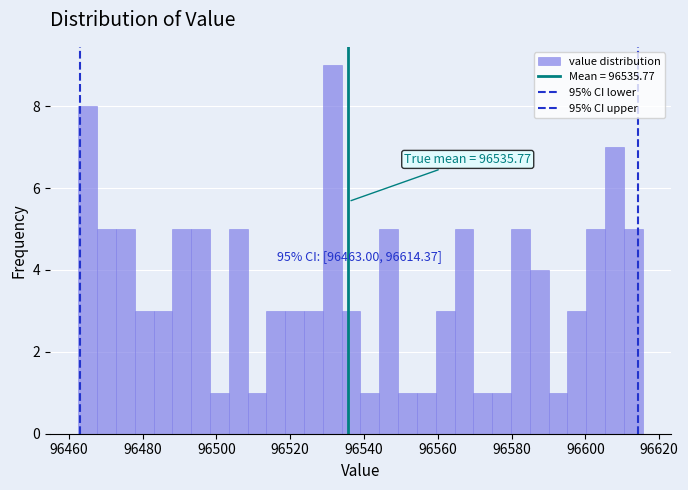

Read against the x-axis, roughly where is the centre of the tallest bar?

96532